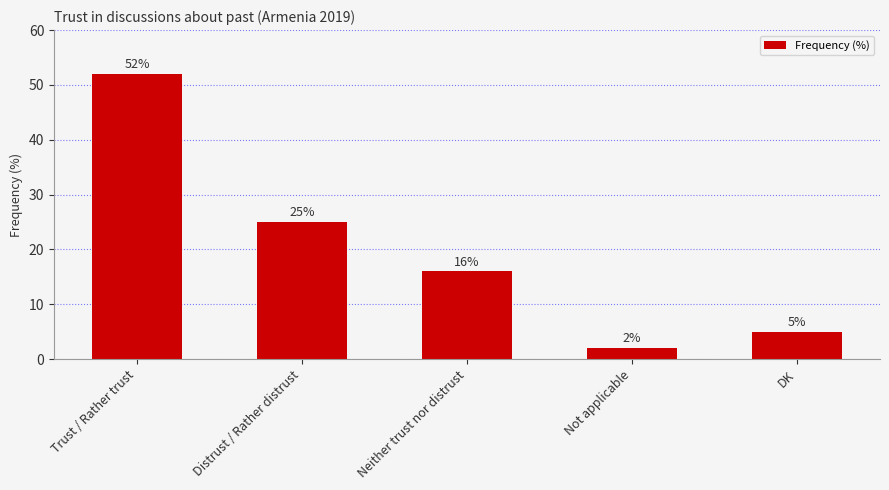

Reading left to right, transcribe all the data shown in this chart.

52	25	16	2	5